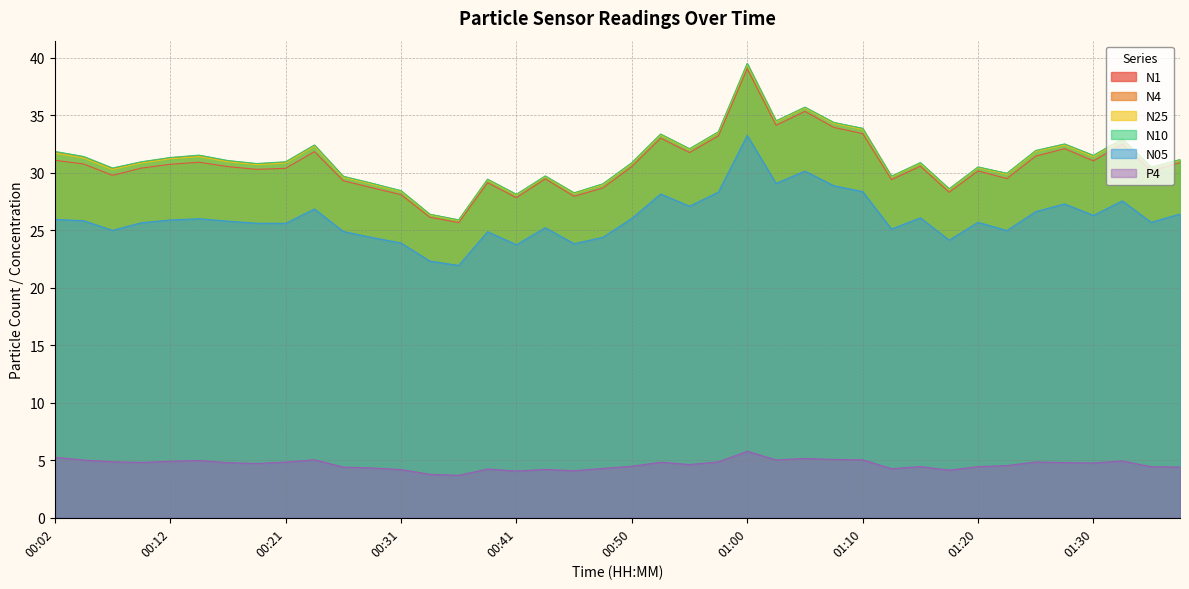

Reading left to right, what are all the values shown in this chart?

N1: 31.1	30.8	29.8	30.4	30.7	30.9	30.5	30.3	30.4	31.8	29.3	28.7	28.1	26.1	25.6	29.1	27.8	29.4	27.9	28.7	30.5	33.0	31.7	33.2	39.0	34.1	35.3	33.9	33.4	29.4	30.6	28.3	30.1	29.5	31.4	32.1	31.0	32.5	30.1	30.9
N4: 31.8	31.4	30.4	30.9	31.3	31.5	31.0	30.8	30.9	32.4	29.7	29.1	28.4	26.4	25.9	29.4	28.1	29.7	28.2	29.0	30.8	33.3	32.1	33.5	39.5	34.5	35.7	34.3	33.8	29.7	30.9	28.6	30.5	29.9	31.9	32.5	31.5	32.9	30.5	31.1
N25: 31.7	31.3	30.3	30.8	31.2	31.4	30.9	30.7	30.8	32.3	29.6	29.0	28.4	26.3	25.8	29.4	28.1	29.7	28.2	29.0	30.8	33.3	32.0	33.5	39.4	34.4	35.6	34.3	33.8	29.6	30.8	28.5	30.4	29.9	31.8	32.4	31.4	32.8	30.4	31.1
N10: 31.8	31.4	30.4	30.9	31.3	31.5	31.1	30.8	30.9	32.4	29.7	29.1	28.4	26.4	25.9	29.4	28.1	29.7	28.2	29.0	30.9	33.4	32.1	33.5	39.5	34.5	35.7	34.4	33.9	29.7	30.9	28.6	30.5	29.9	31.9	32.5	31.5	32.9	30.5	31.1
N05: 25.9	25.8	25.0	25.6	25.9	26.0	25.8	25.6	25.6	26.8	24.9	24.4	23.9	22.3	21.9	24.9	23.7	25.2	23.8	24.4	26.0	28.1	27.1	28.3	33.2	29.1	30.1	28.9	28.4	25.1	26.1	24.1	25.7	25.0	26.6	27.3	26.3	27.5	25.7	26.4
P4: 5.3	5.0	4.9	4.8	4.9	5.0	4.8	4.7	4.8	5.0	4.4	4.3	4.2	3.8	3.7	4.2	4.1	4.2	4.1	4.3	4.5	4.8	4.6	4.9	5.8	5.0	5.2	5.1	5.0	4.3	4.5	4.1	4.5	4.5	4.8	4.8	4.8	4.9	4.4	4.4